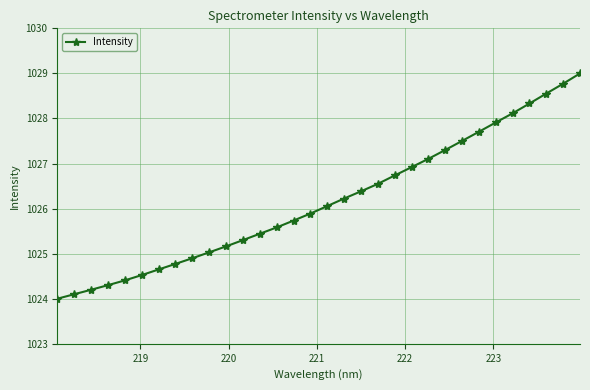

What is the value of the 25th point from the left?

1027.5